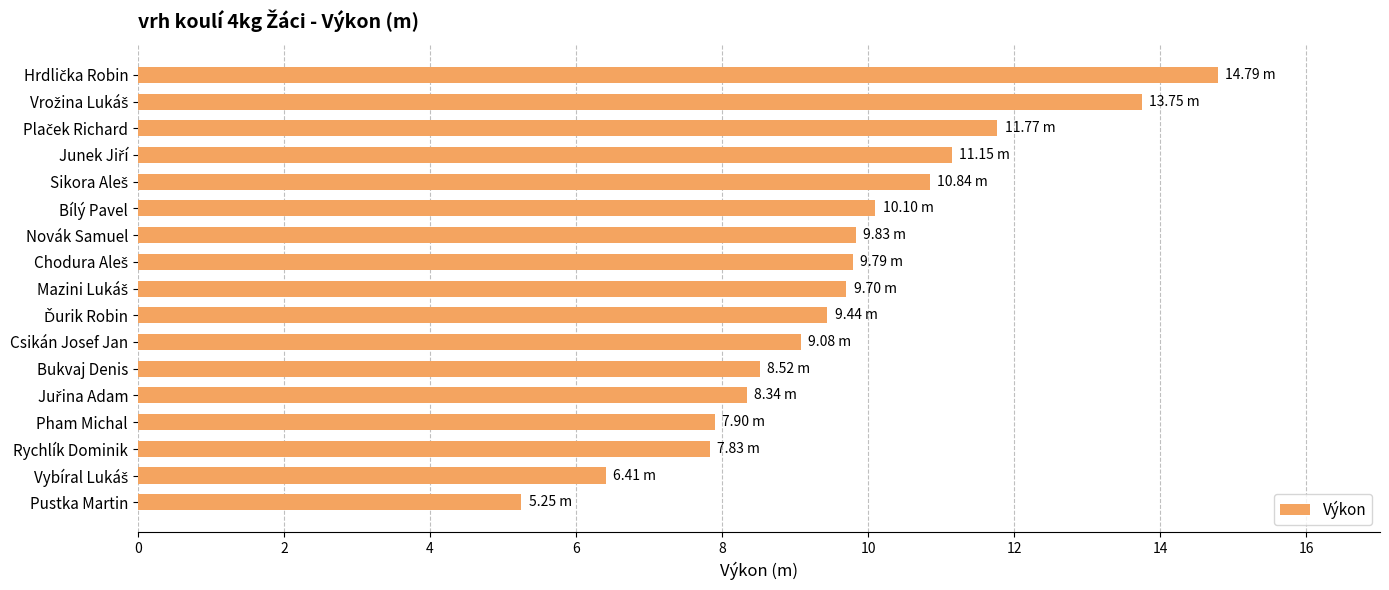

What is the label of the 4th bar from the bottom?

Pham Michal